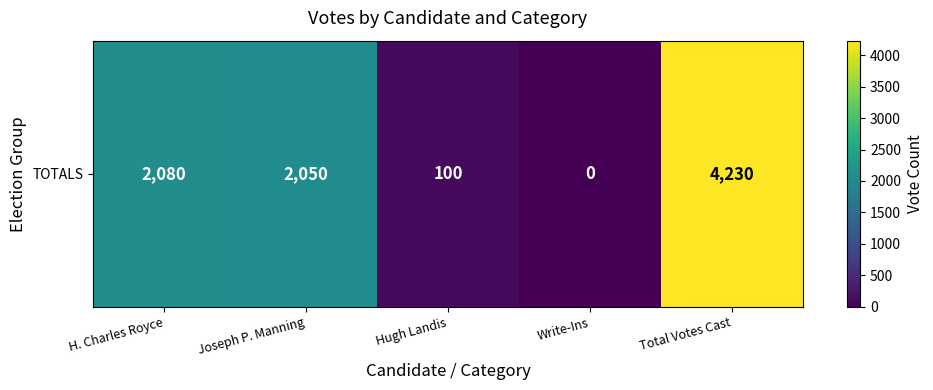

Between Write-Ins and H. Charles Royce, which is larger?

H. Charles Royce